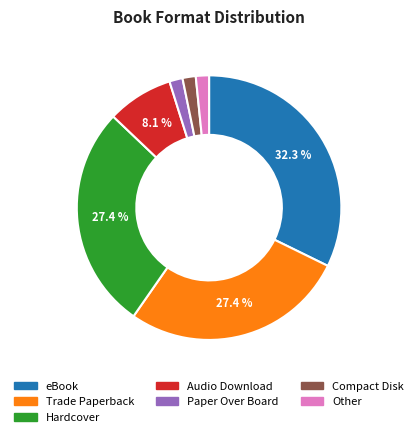

Count the number of slices in the pie.

7